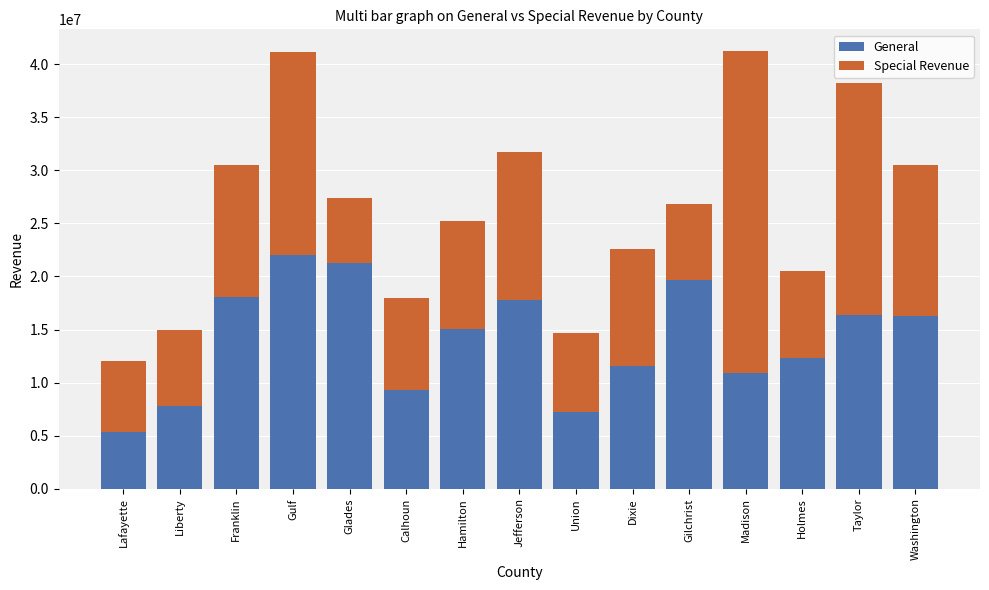

What is the total value across all series at Franklin?

30547498